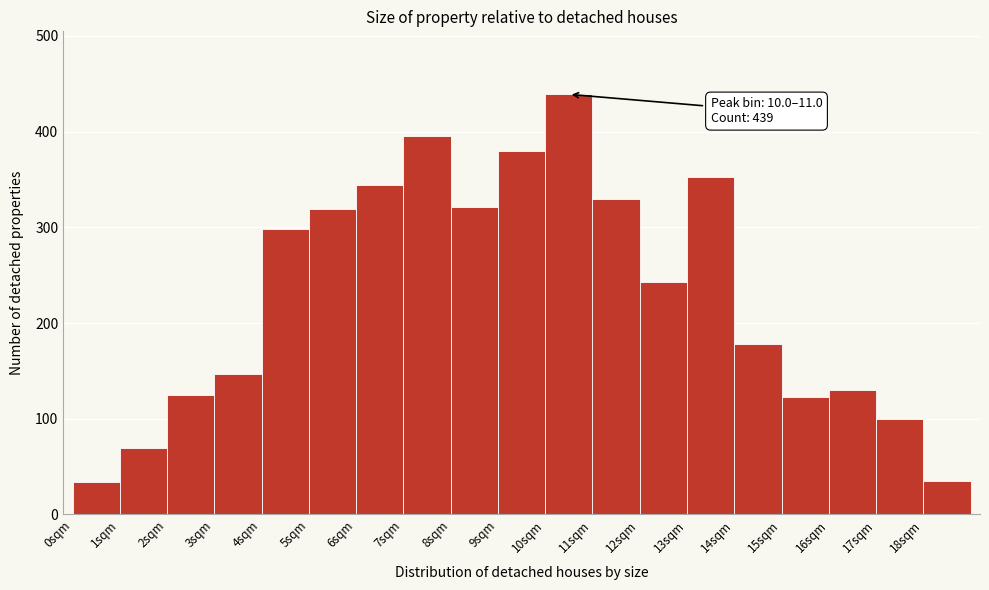

Which range on the x-axis has the tallest bar?

10 to 11